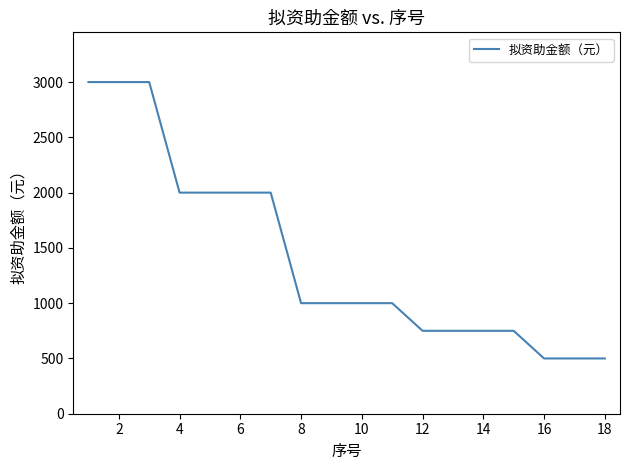

What is the difference between the maximum and minimum values?

2500